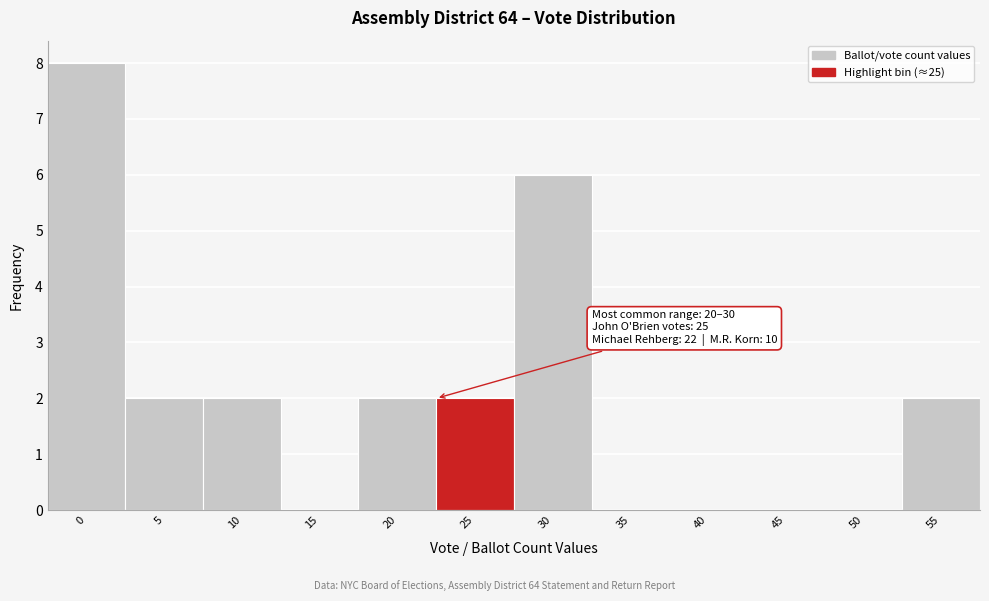

Reading left to right, what are all the values shown in this chart?

0=8	5=2	10=2	15=0	20=2	25=2	30=6	35=0	40=0	45=0	50=0	55=2